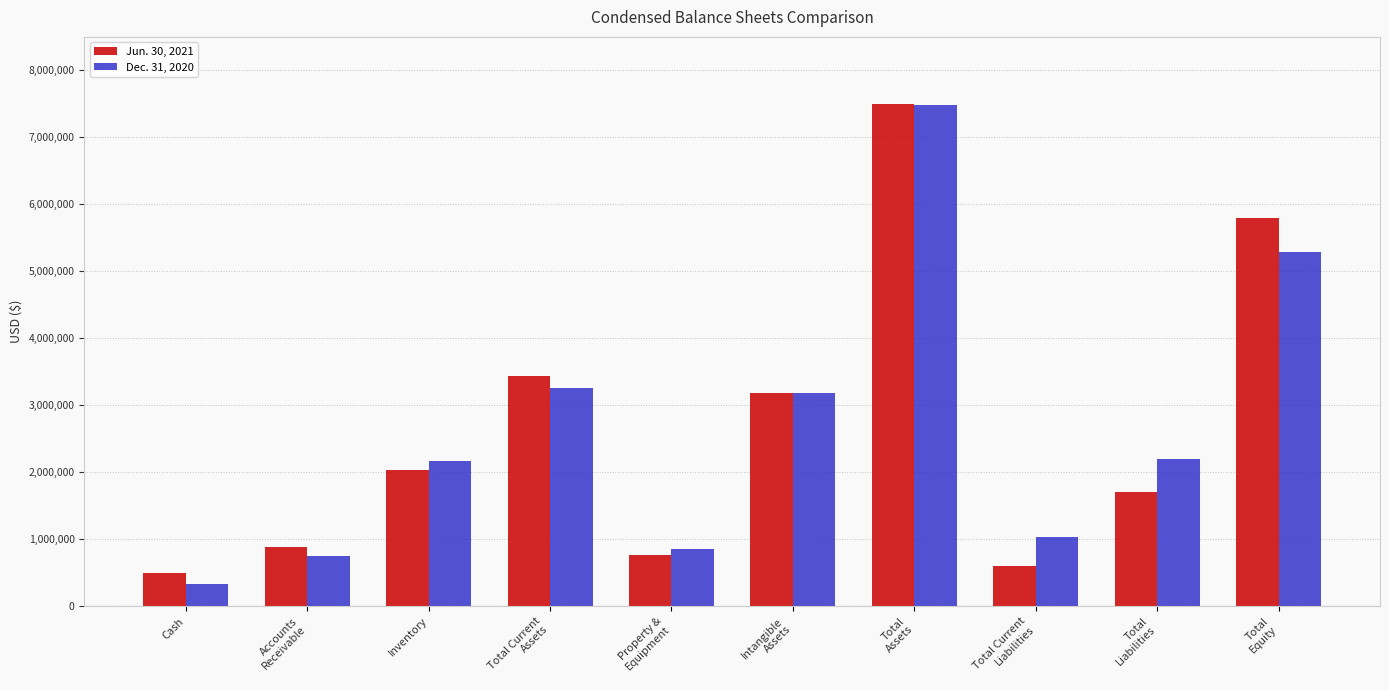

List the series in order of their overall mean, lowest first.

Jun. 30, 2021, Dec. 31, 2020